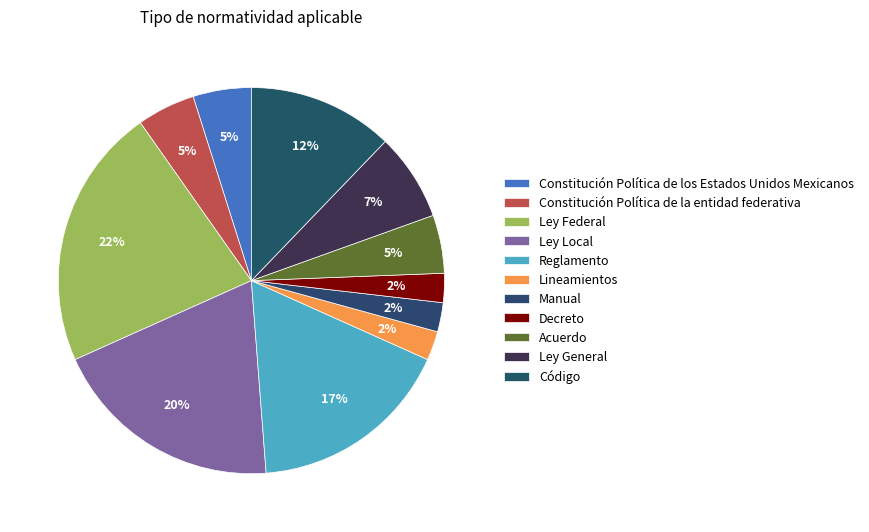

What percentage is the Ley Local slice, to the nearest percent?

20%